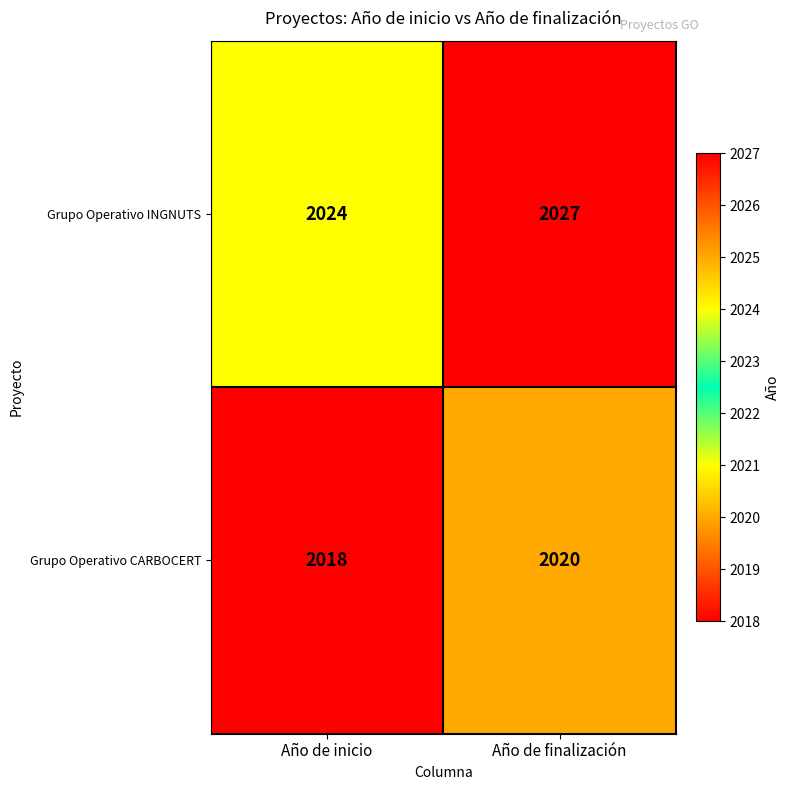

What is the sum of the Grupo Operativo INGNUTS values at Año de inicio and Año de finalización?

4051